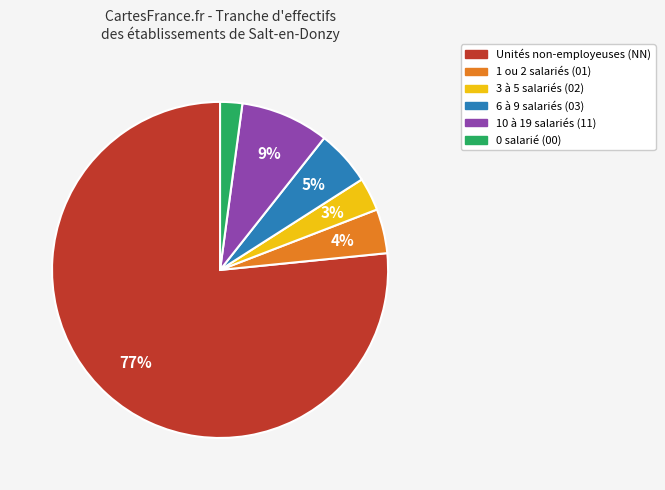

How many segments does this pie chart have?

6